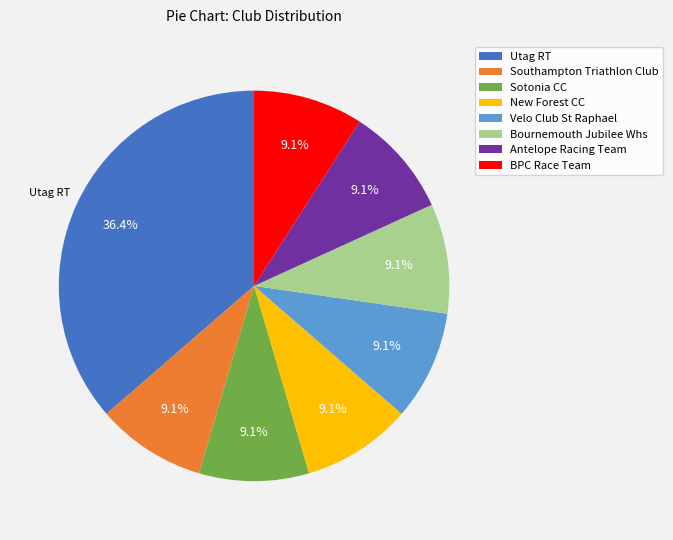

To the nearest percent, what is the difference between the largest and smallest slice percentages?

27%